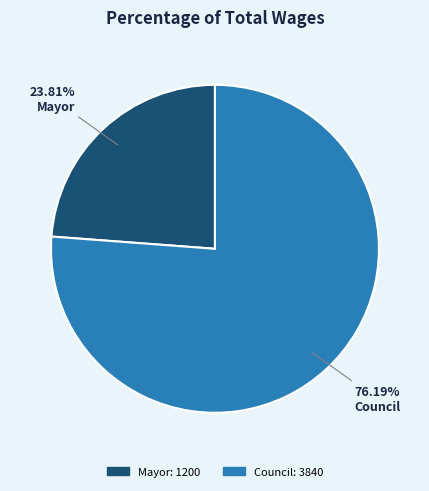

Is there a majority slice in this chart?

Yes